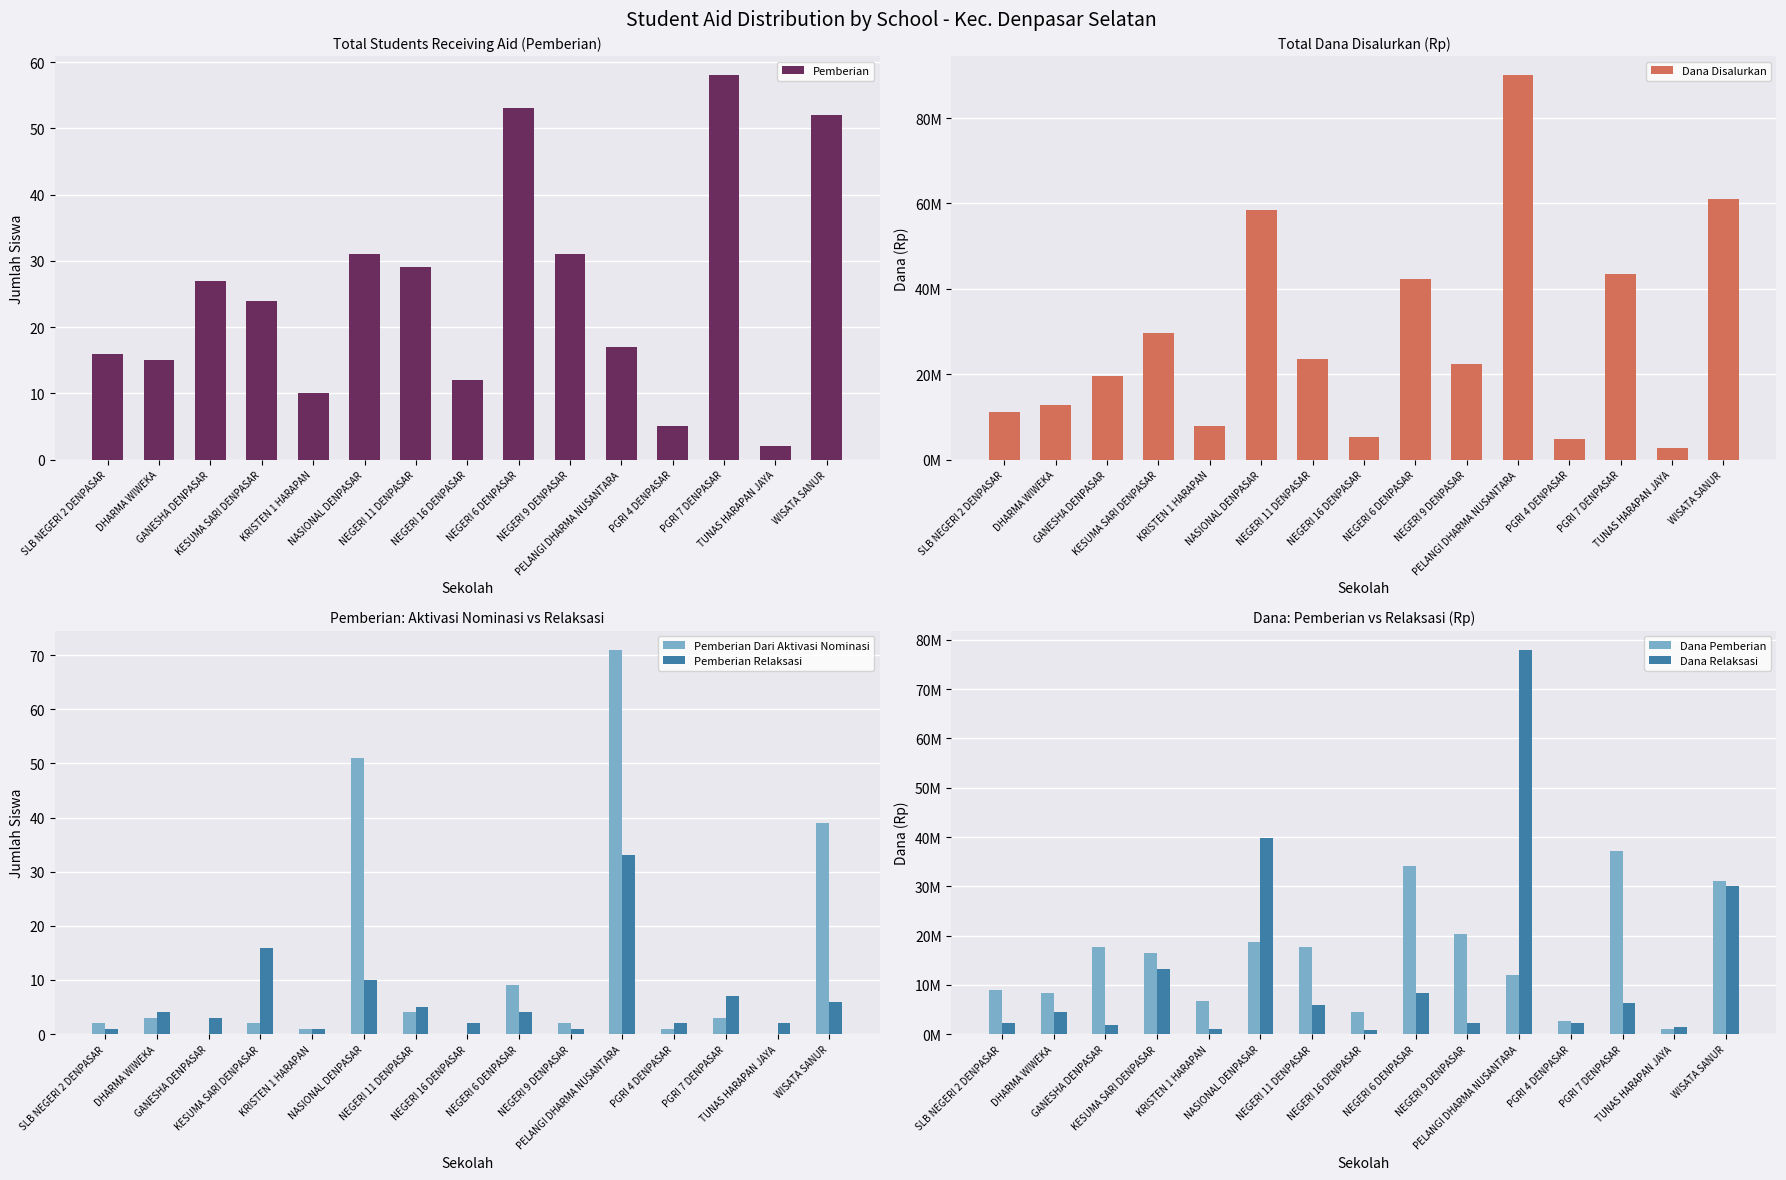

What position from the left is NASIONAL DENPASAR?

6